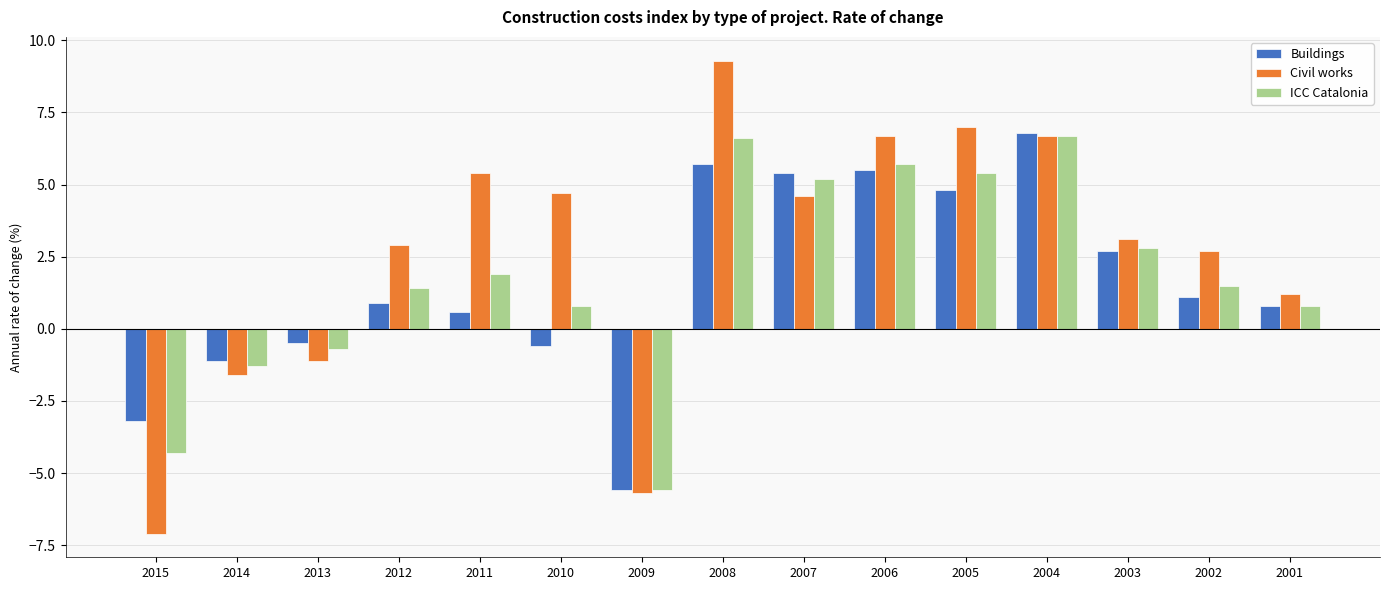

How many groups of bars are there?

15